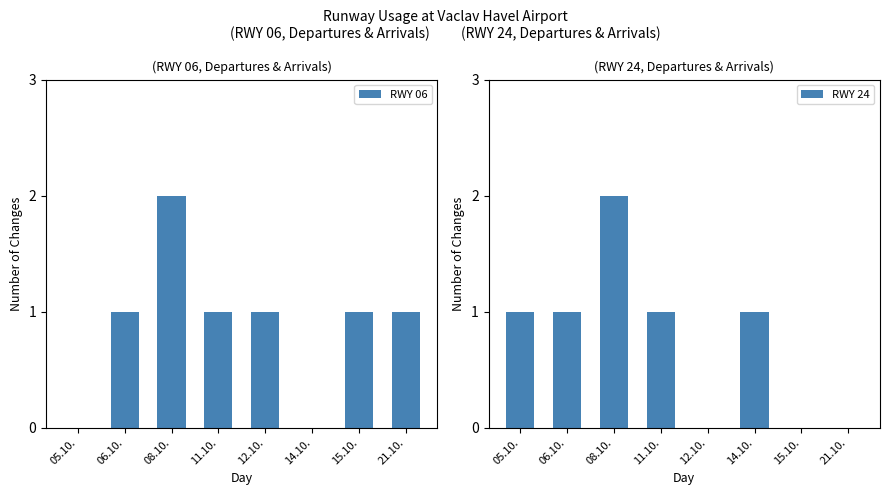

The RWY 24 series shows -1 at 15.10.. True or false?

False